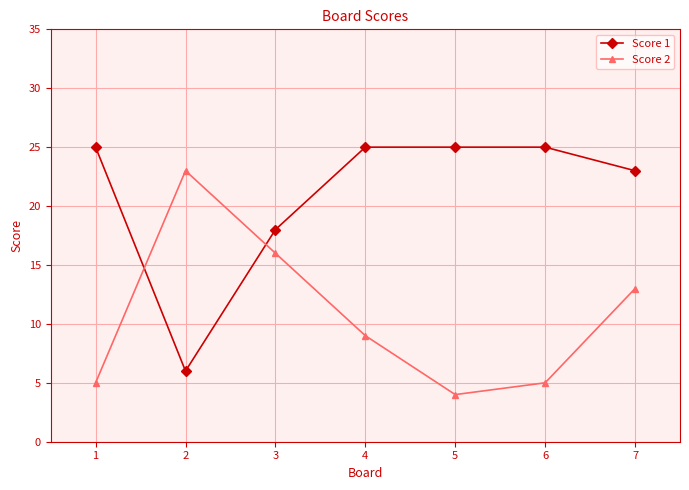

Rank the series by their maximum value, from lowest to highest.

Score 2, Score 1